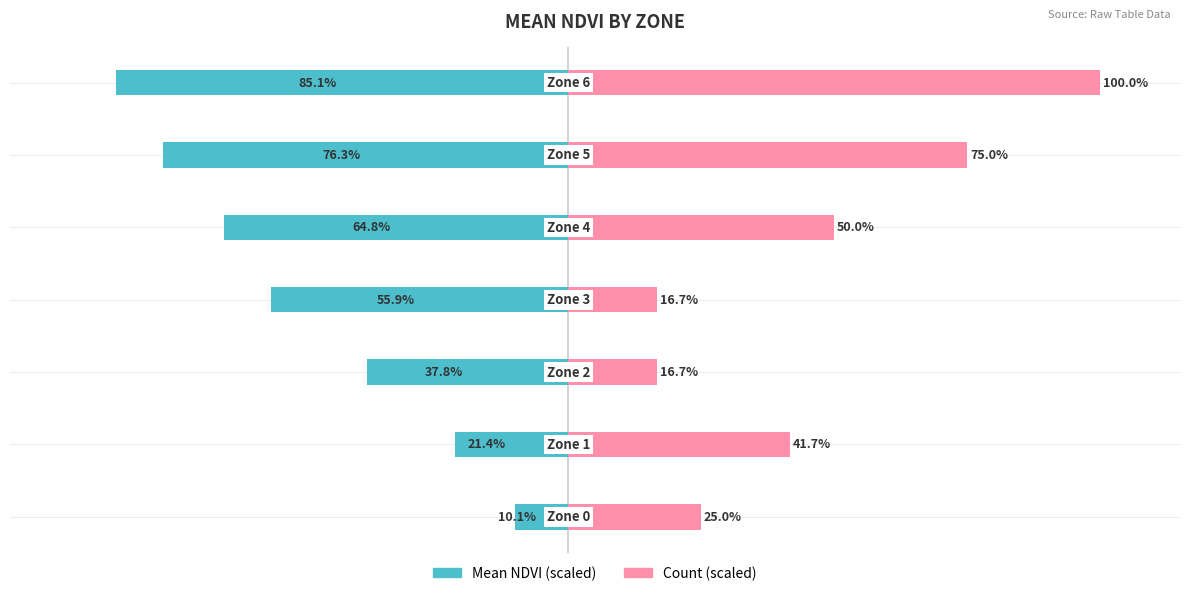

Is the value of Mean NDVI (scaled) at 0 greater than the value of Count (scaled) at 4?

No